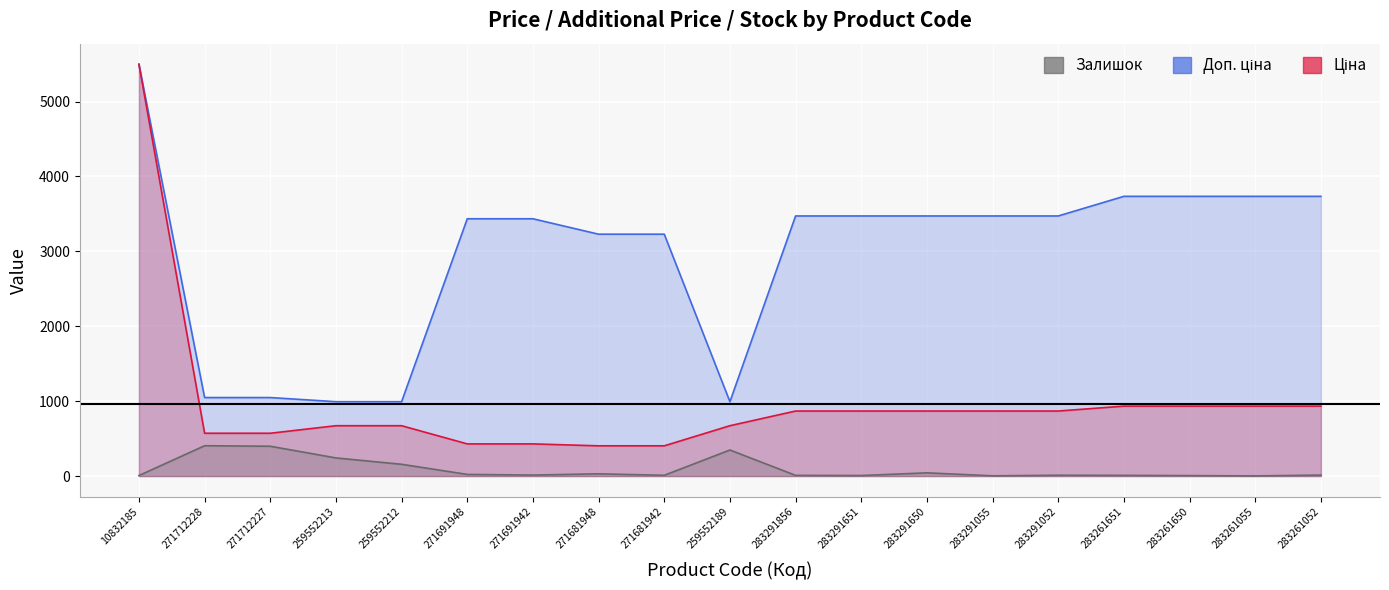

Where is Ціна nearest to the value 2950?

283261651